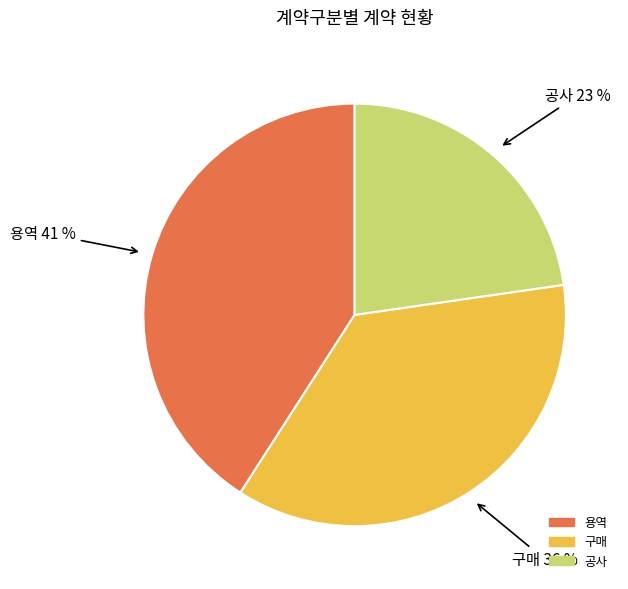

Do 용역 and 구매 together represent more than half of the pie?

Yes